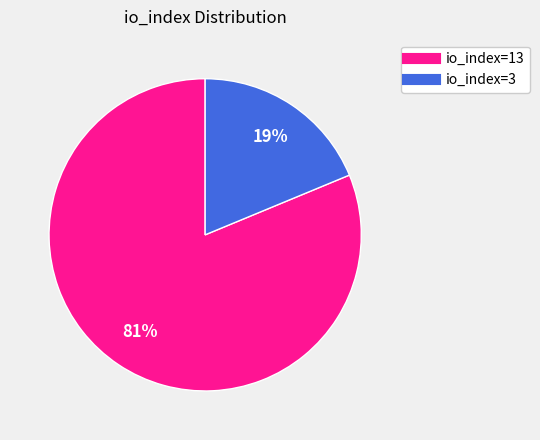

Count the number of slices in the pie.

2